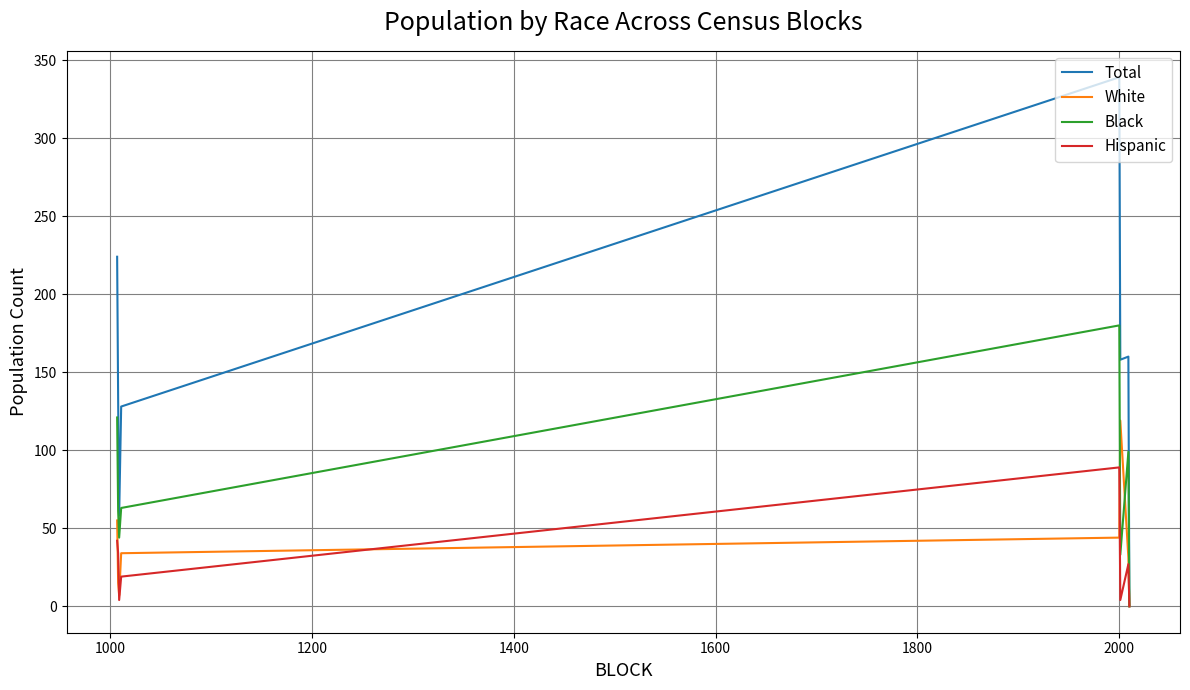

Reading left to right, transcribe all the data shown in this chart.

Total: 224	132	58	128	339	158	160	0
White: 55	15	7	34	44	119	31	0
Black: 121	61	44	63	180	33	99	0
Hispanic: 42	34	4	19	89	4	27	0